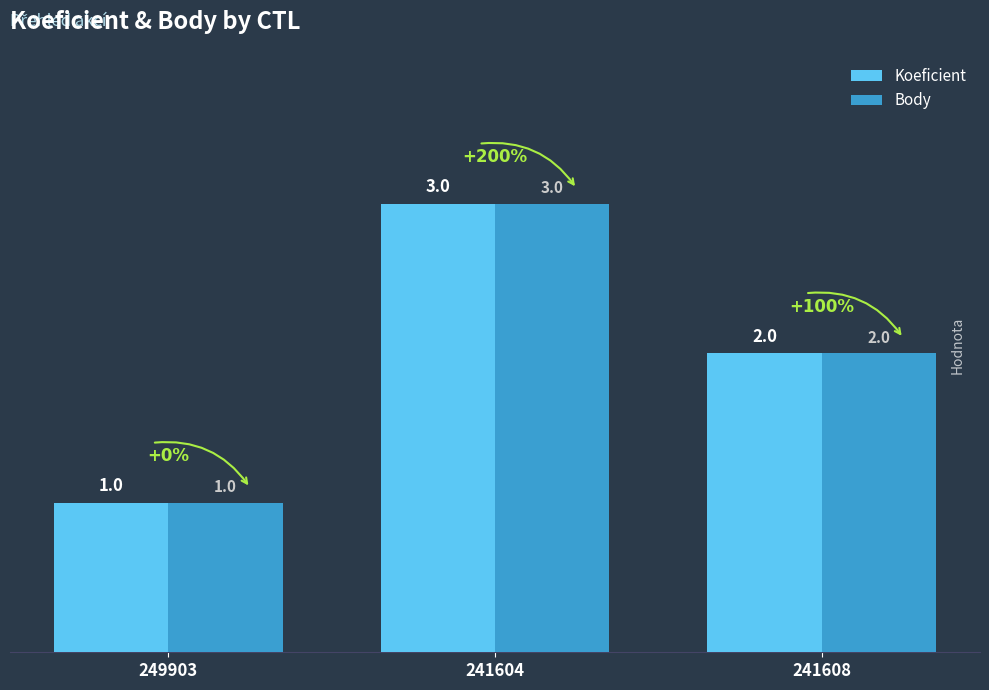

The value of Koeficient at 241604 is 5. True or false?

False